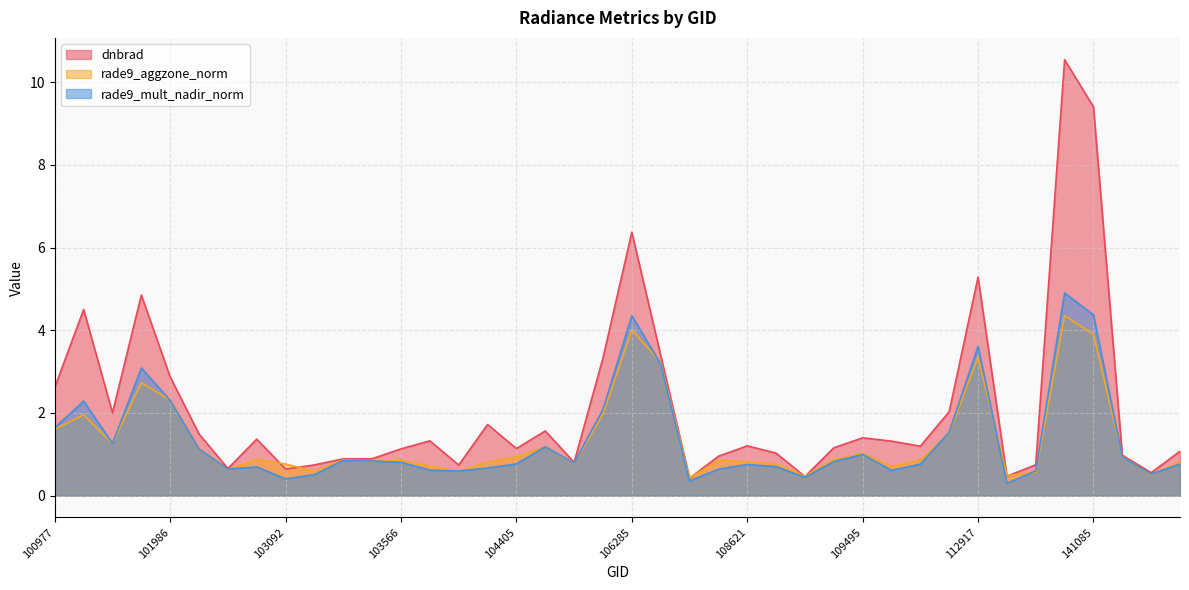

Which series has the widest spread of values?

dnbrad